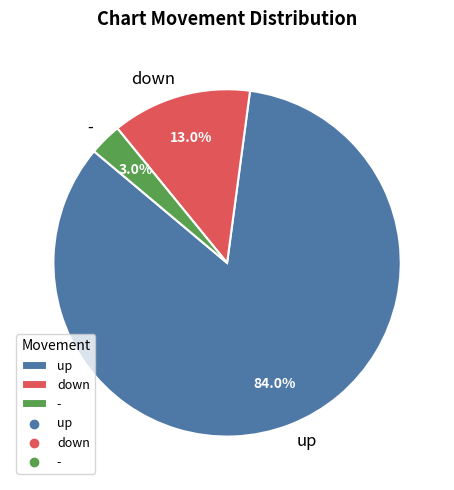

How many segments does this pie chart have?

3